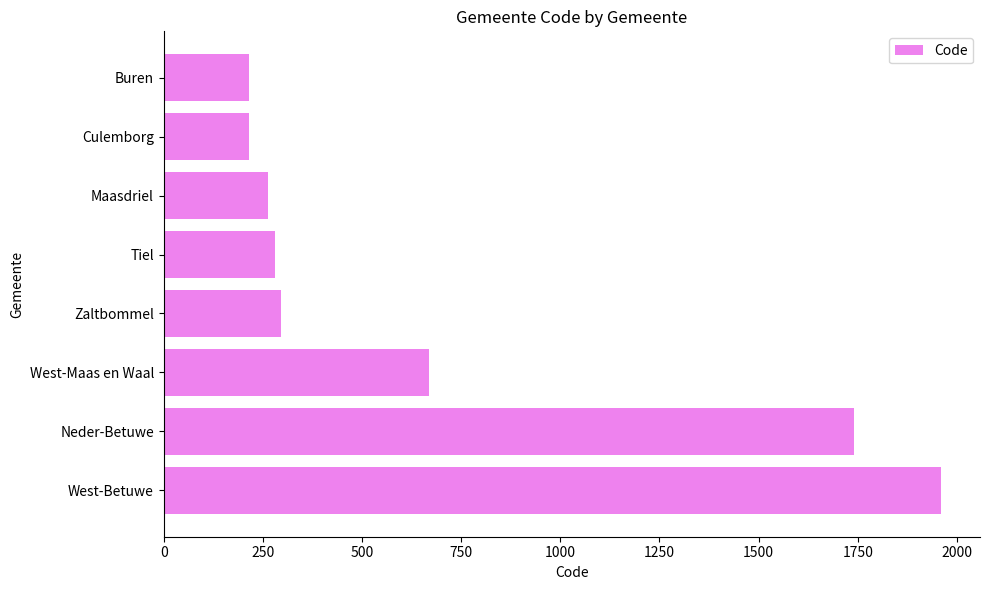

How many values are below 297?

4